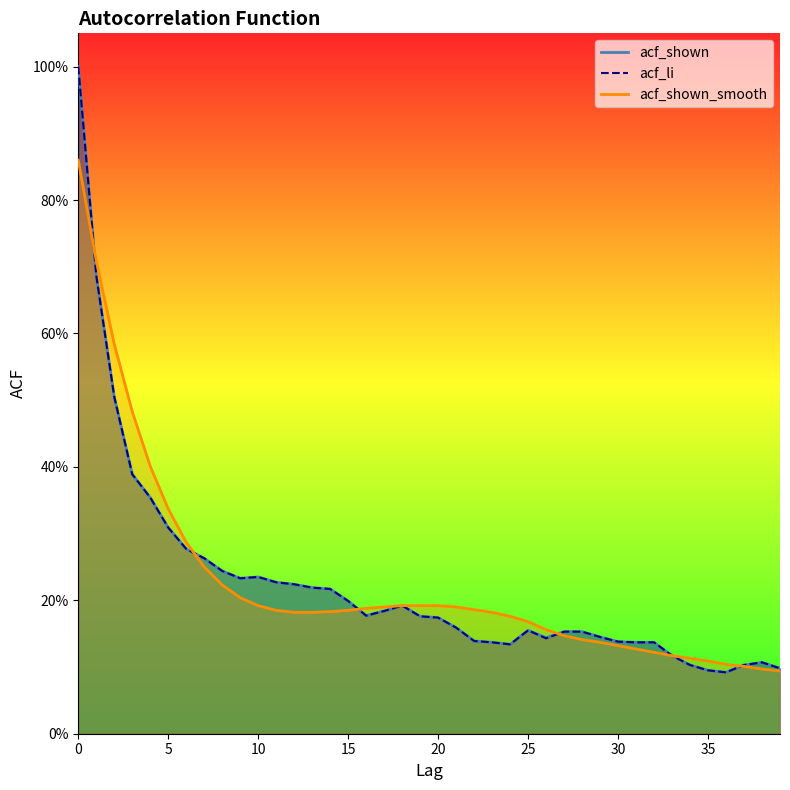

What is the value of the acf_shown_smooth point at the 7th from the left?

0.3